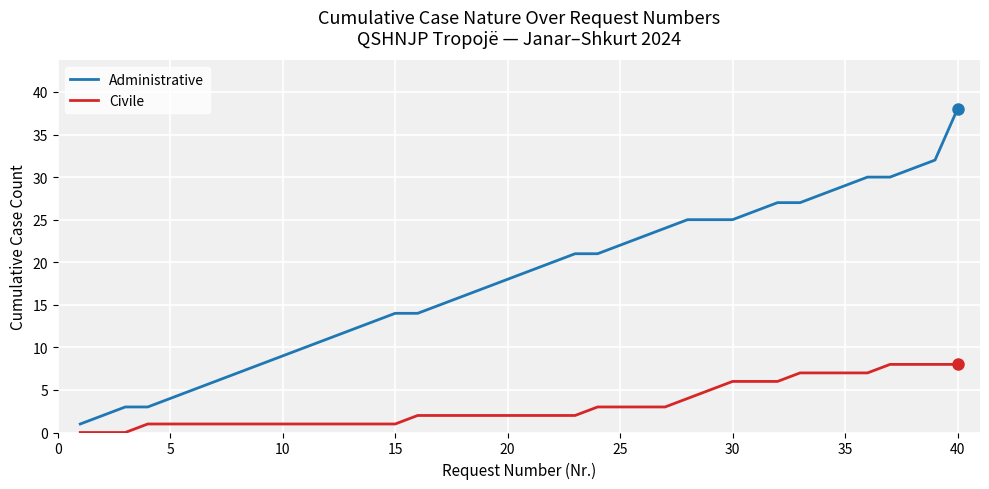

How many Civile values are between 1 and 6?

29